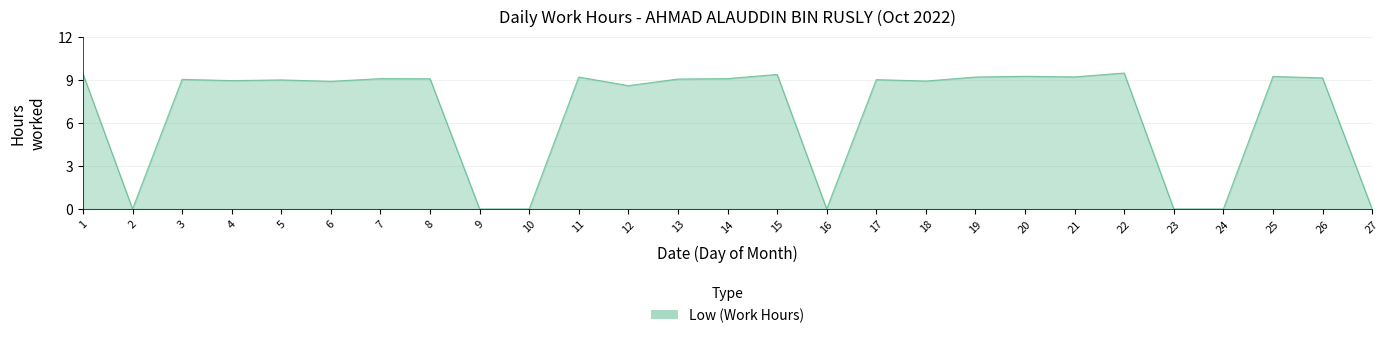

What is the difference between the maximum and minimum values?

9.5